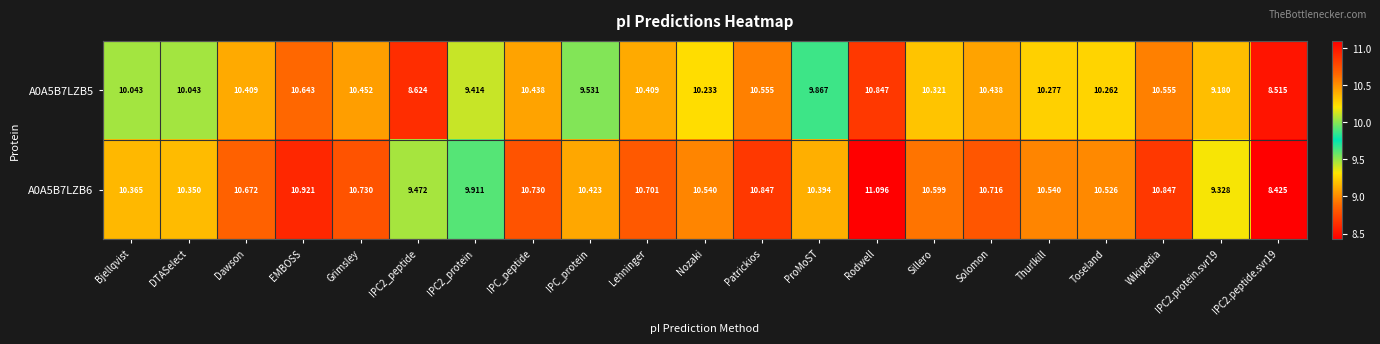

What is the spread (max minus min) of values at IPC2.peptide.svr19?

0.1